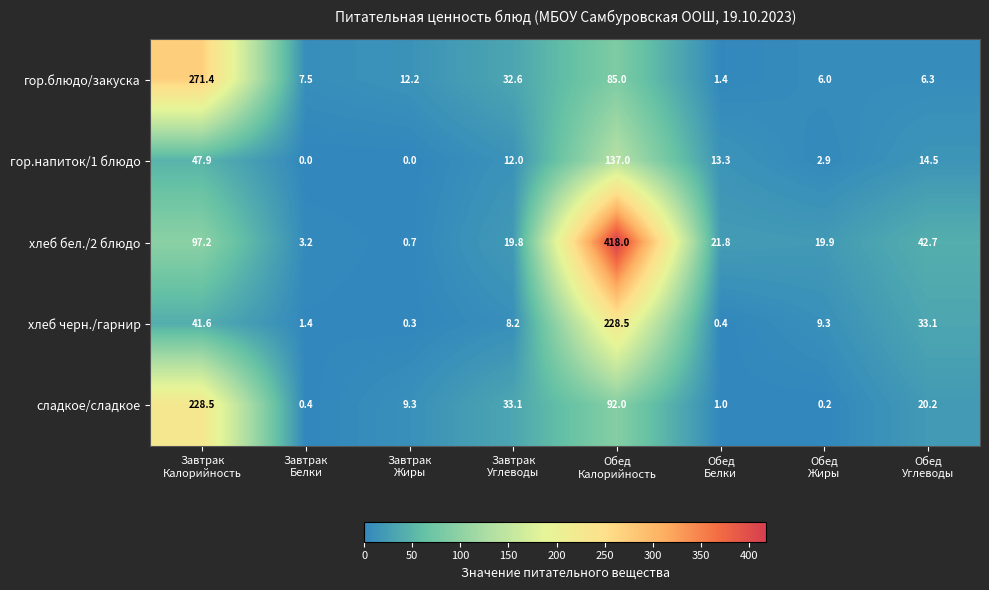

At Обед
Углеводы, list the series in order from largest to smallest.

хлеб бел./2 блюдо, хлеб черн./гарнир, сладкое/сладкое, гор.напиток/1 блюдо, гор.блюдо/закуска